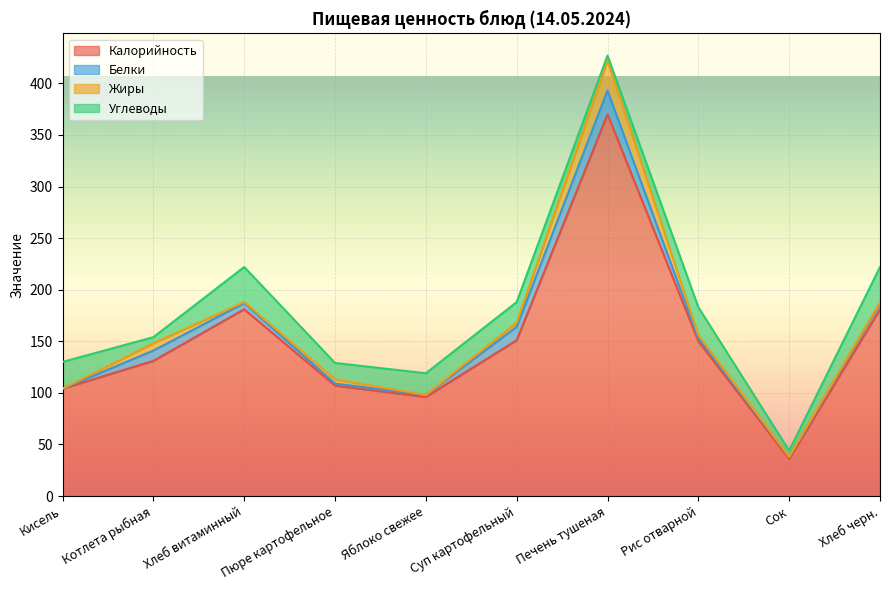

True or false: Жиры and Калорийность intersect in this chart.

False